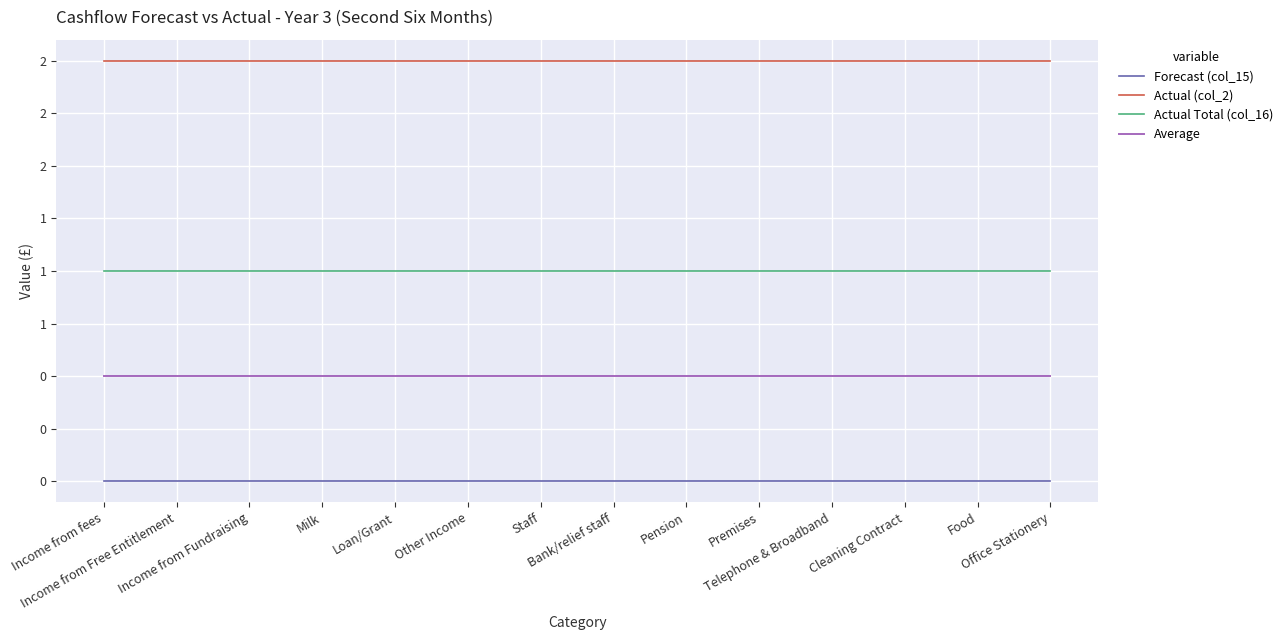

Does the chart display data point markers on the line(s)?

No